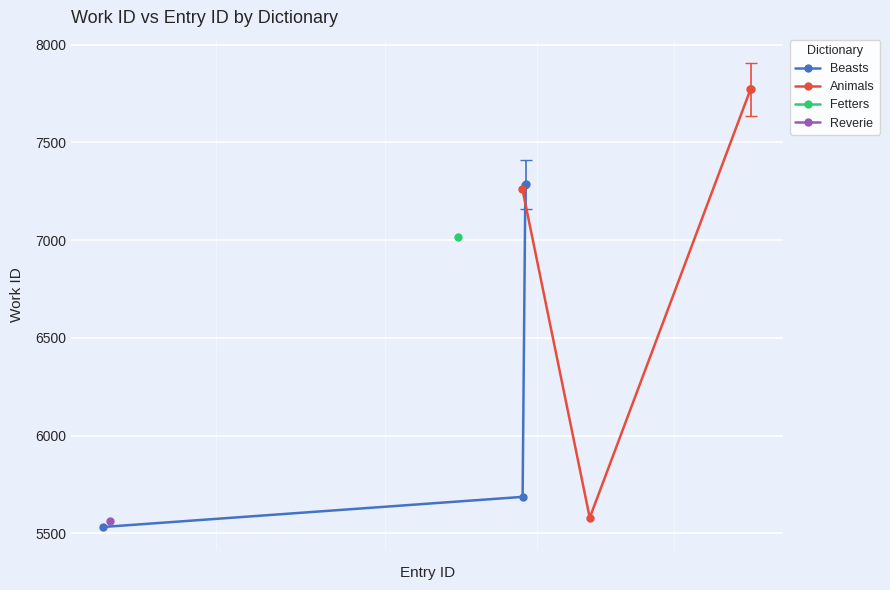

What is the highest value of the Beasts series?

7286